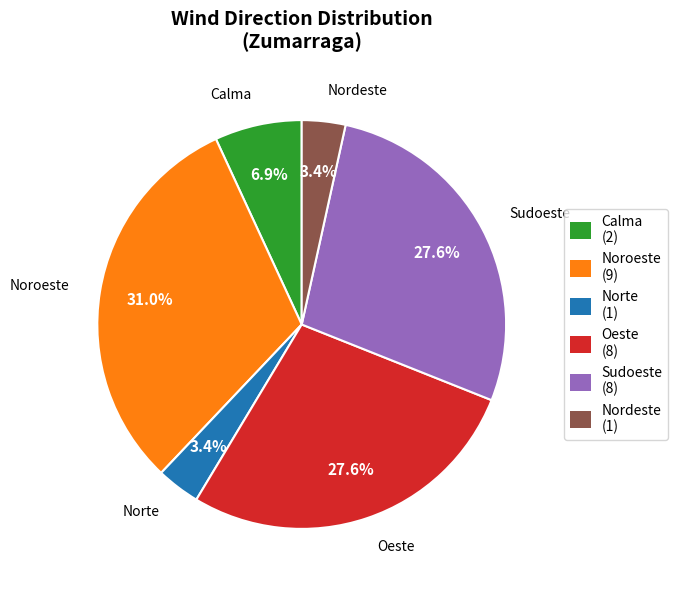

Is the sum of Noroeste and Oeste greater than half?

Yes